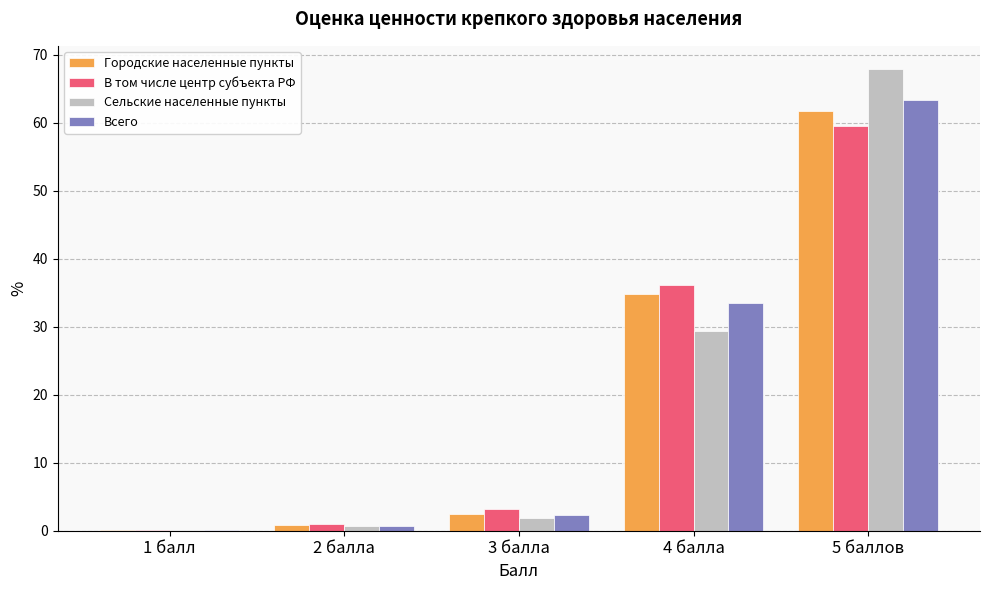

Reading right to left, what are all the values shown in this chart?

Городские населенные пункты: 61.8	34.8	2.5	0.8	0.1
В том числе центр субъекта РФ: 59.5	36.2	3.2	1.0	0.1
Сельские населенные пункты: 67.9	29.4	1.9	0.7	0.1
Всего: 63.3	33.4	2.4	0.8	0.1